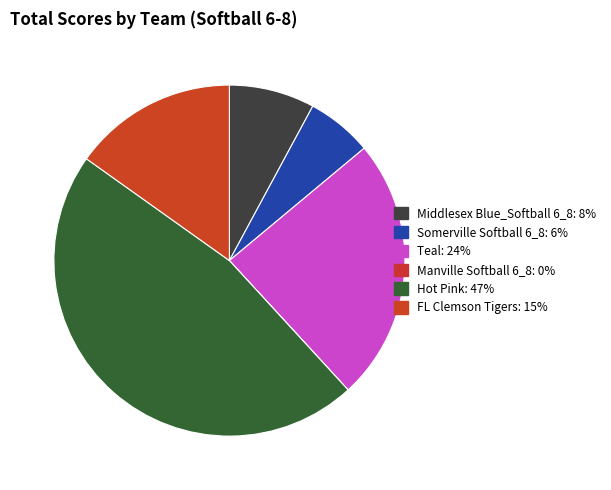

The Hot Pink slice represents 47% of the pie. True or false?

True